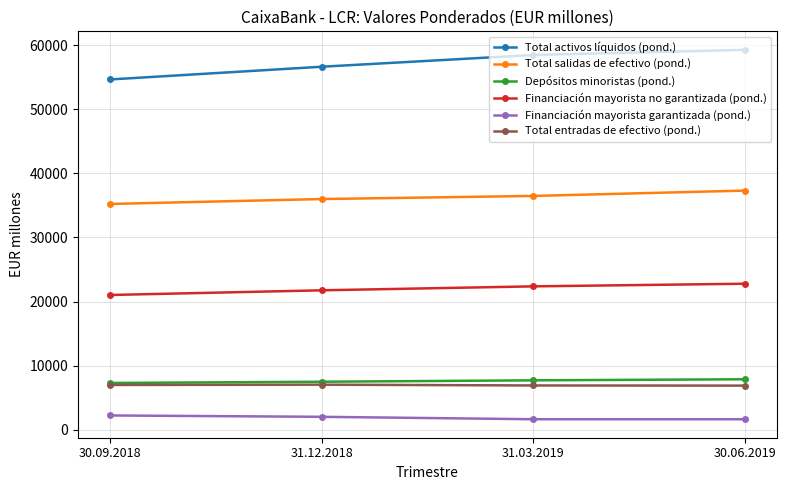

What is the average value of the Depósitos minoristas (pond.) series?

7595